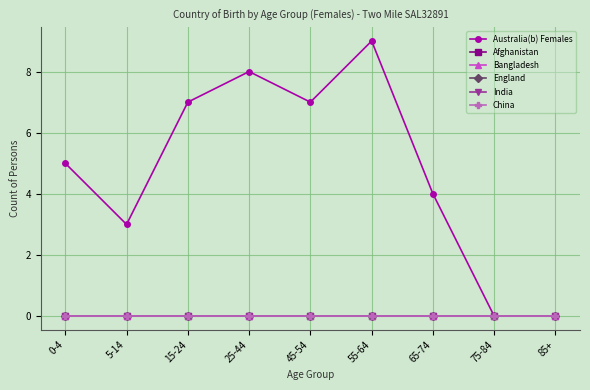

How many data points does each series have?

9